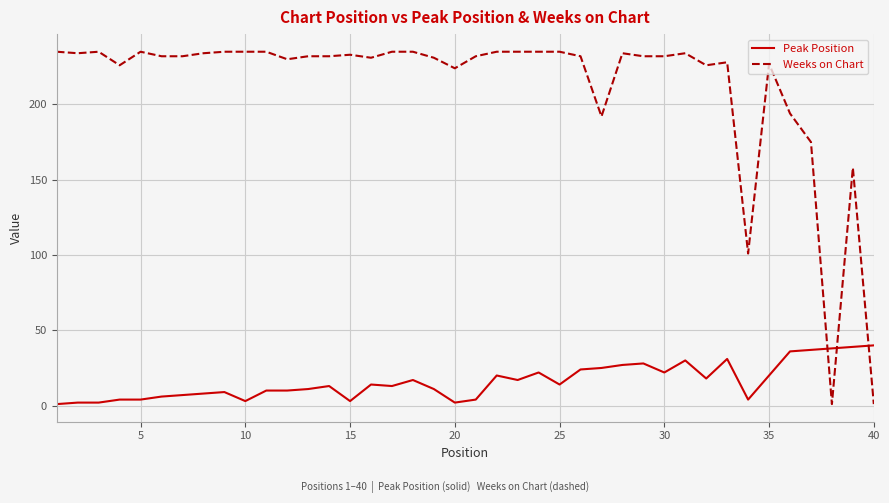

Which series has the widest spread of values?

Weeks on Chart